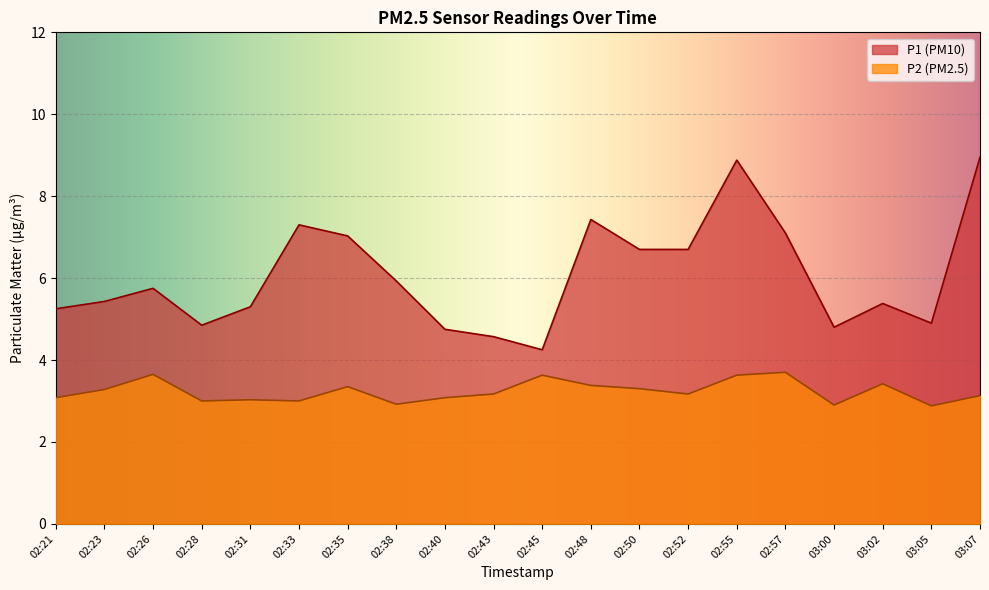

True or false: P1 has a value of 8.3 at 02:26.

False